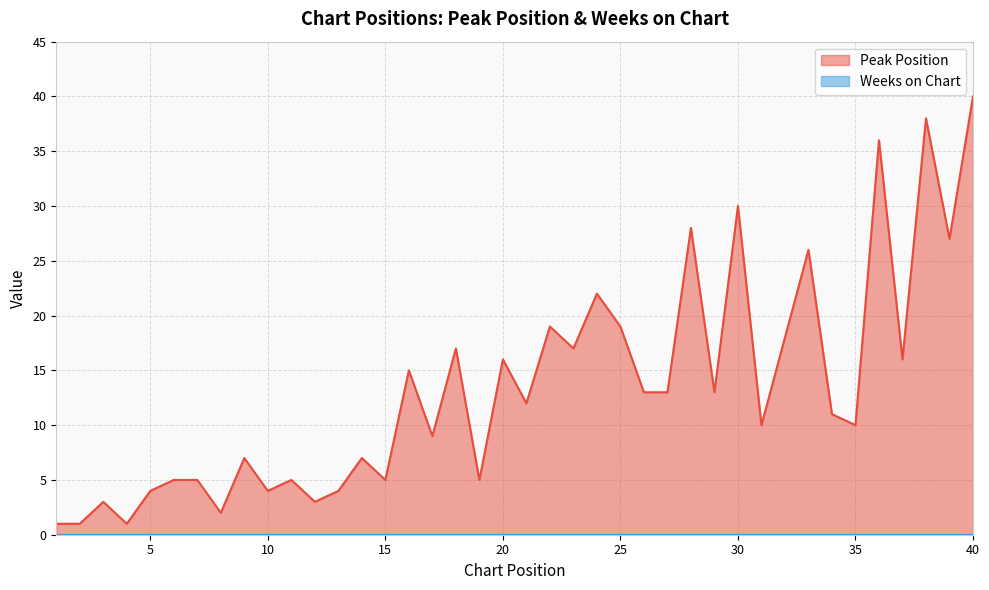

How many interior local peaks (higher than both neighbors) does the data have?

14